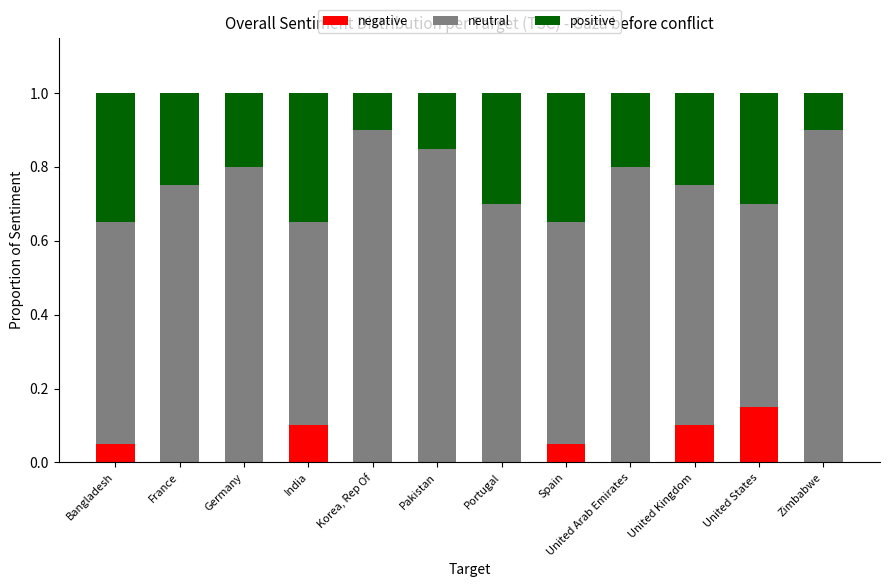

What is the total value across all series at United Kingdom?

1.0